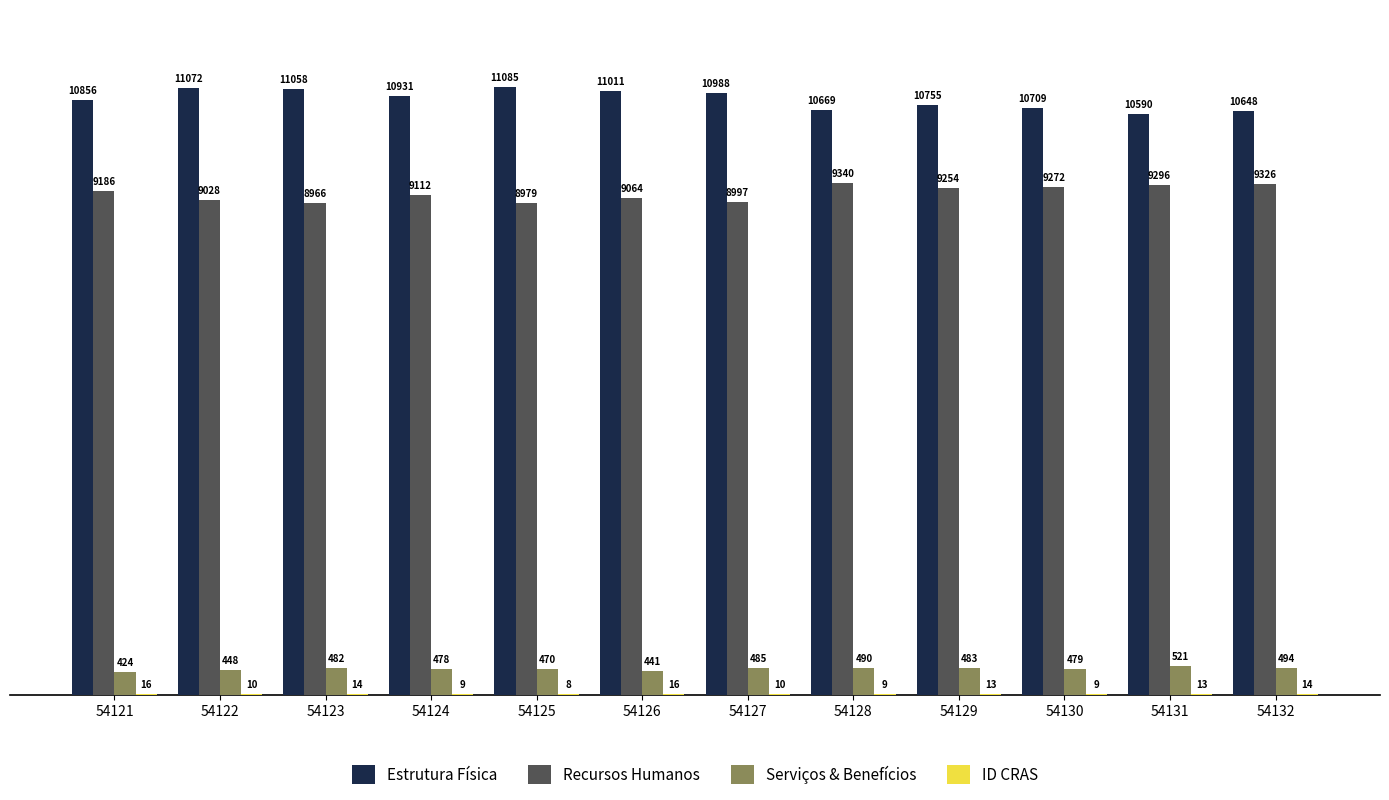

Between 54123 and 54130, which series saw the biggest shift?

Estrutura Física